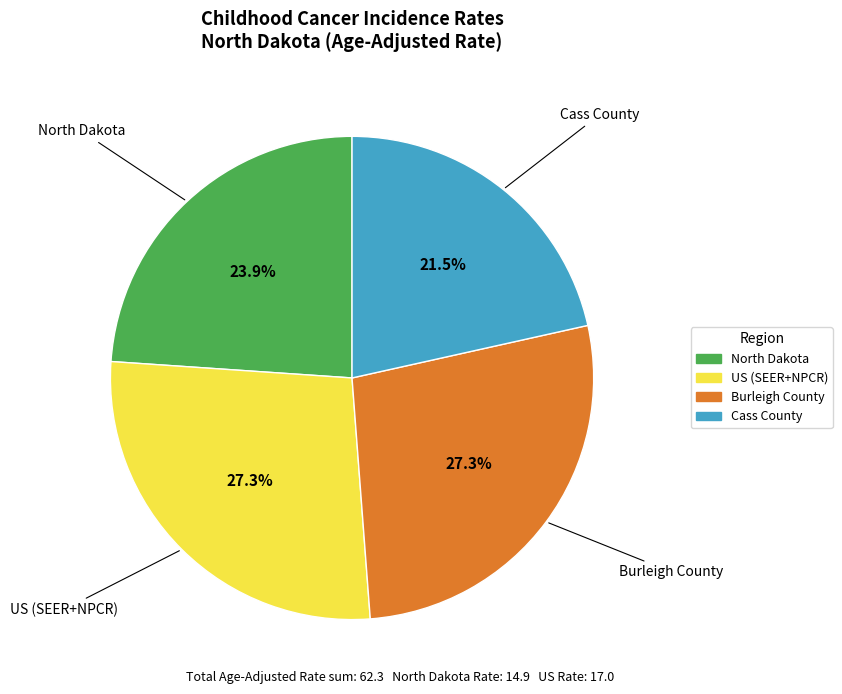

Is it true that US (SEER+NPCR) is 41% of the pie?

False